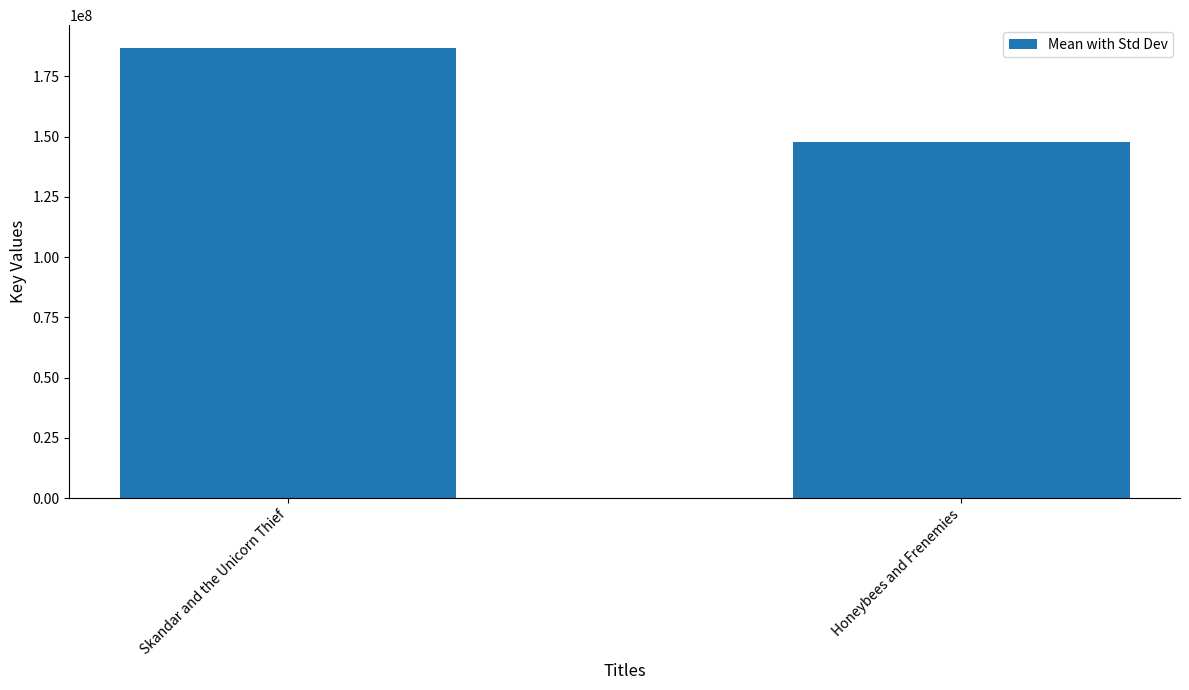

List the labels in order of value, smallest first.

Honeybees and Frenemies, Skandar and the Unicorn Thief